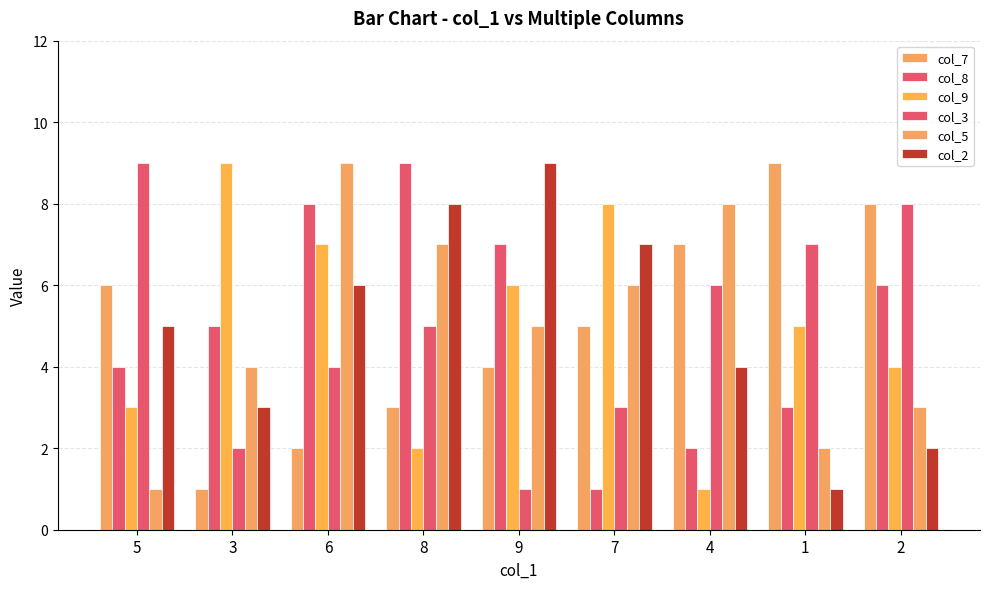

How many bars are there in total?

54